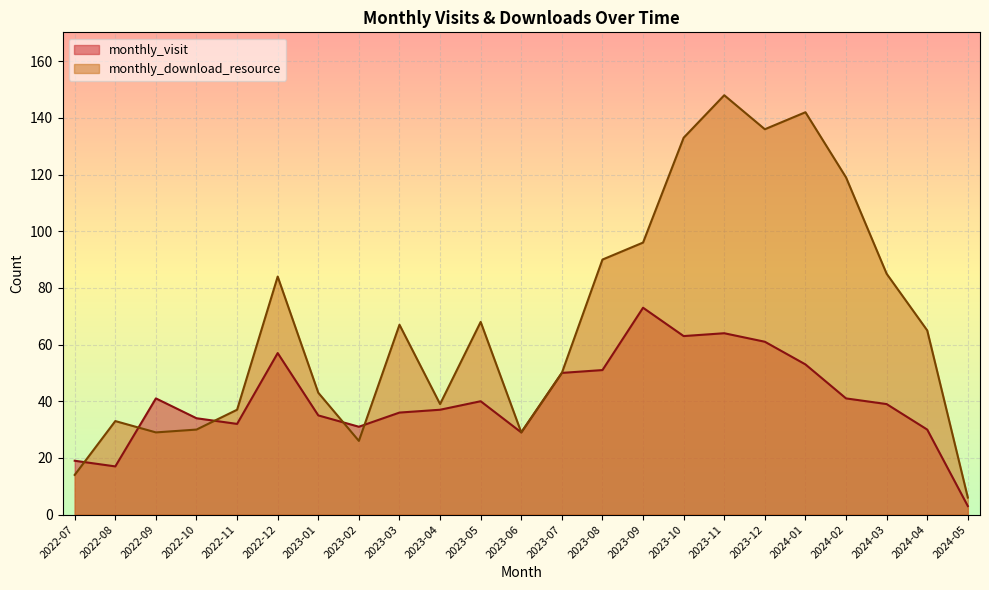

Does the chart display data point markers on the line(s)?

No